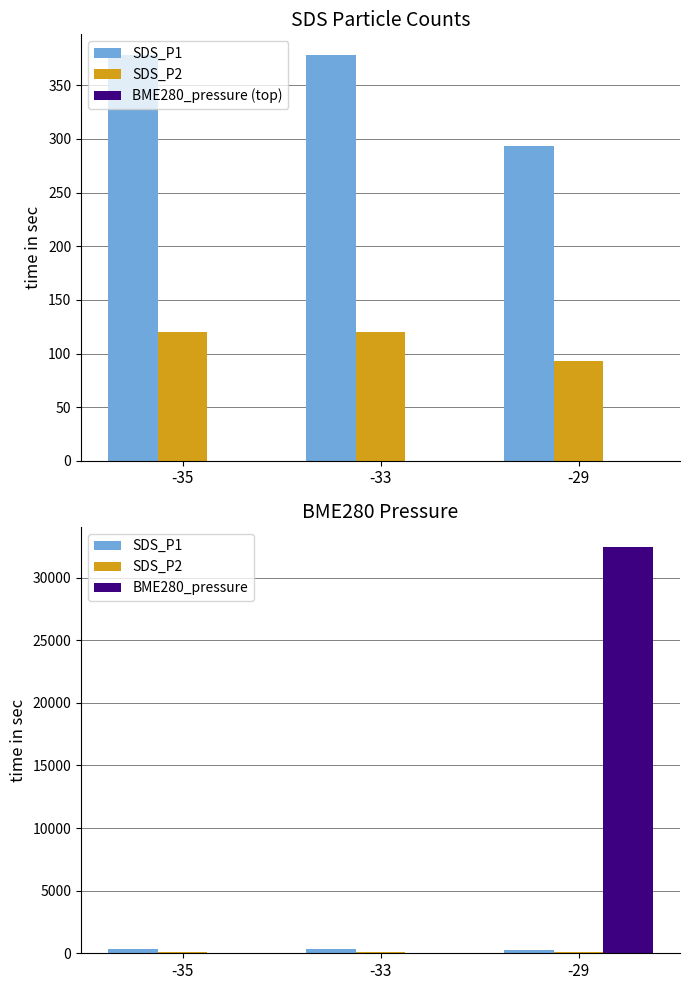

What is the spread (max minus min) of values at -35?

378.6